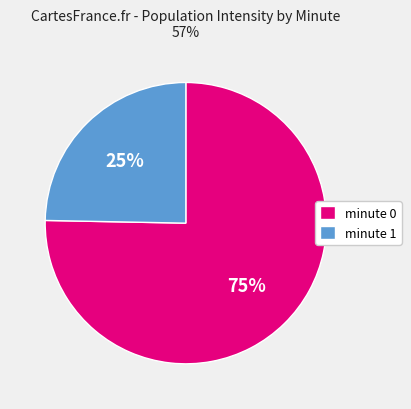

Combined, do minute 1 and minute 0 account for over 50%?

Yes